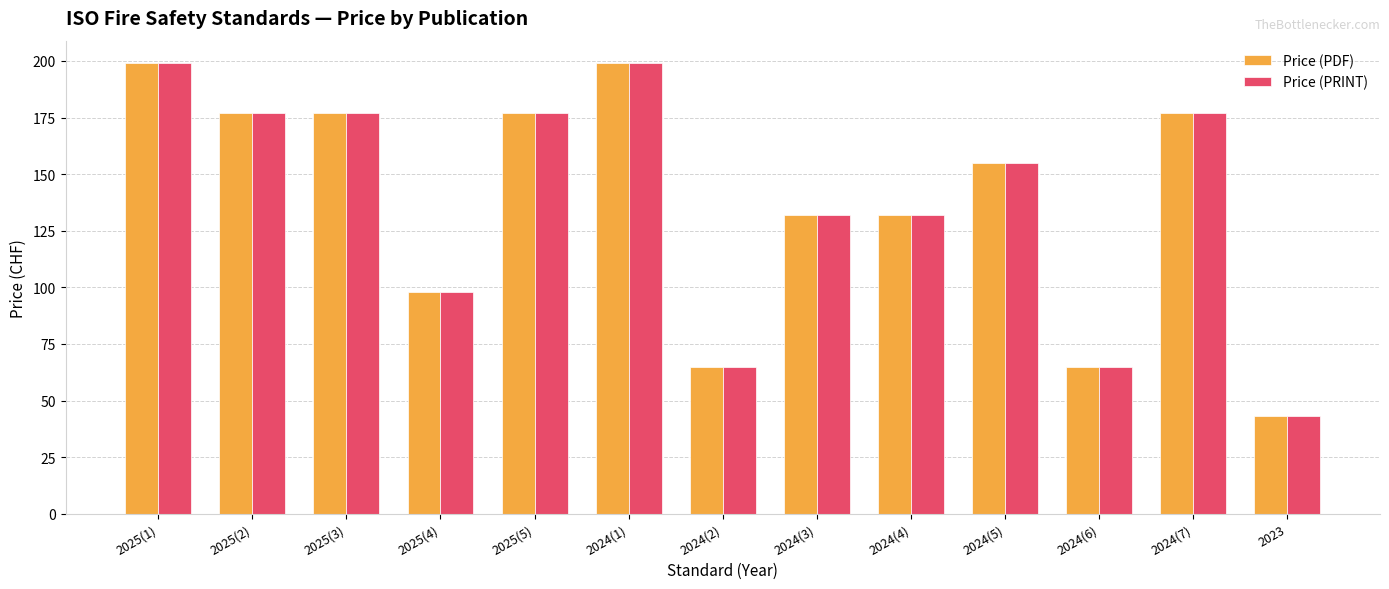

What is the difference between the Price (PRINT) values at 2023 and 2025(1)?

156